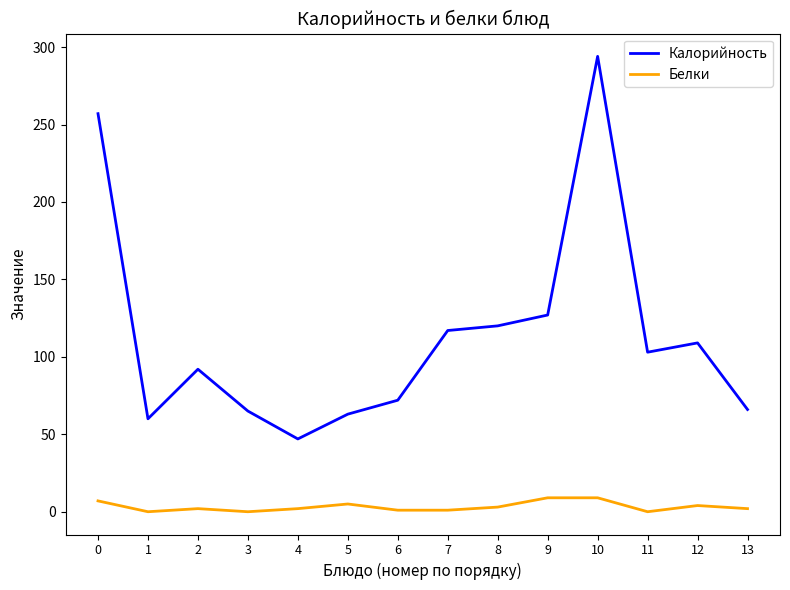

True or false: Белки has a value of 2 at 2.

True